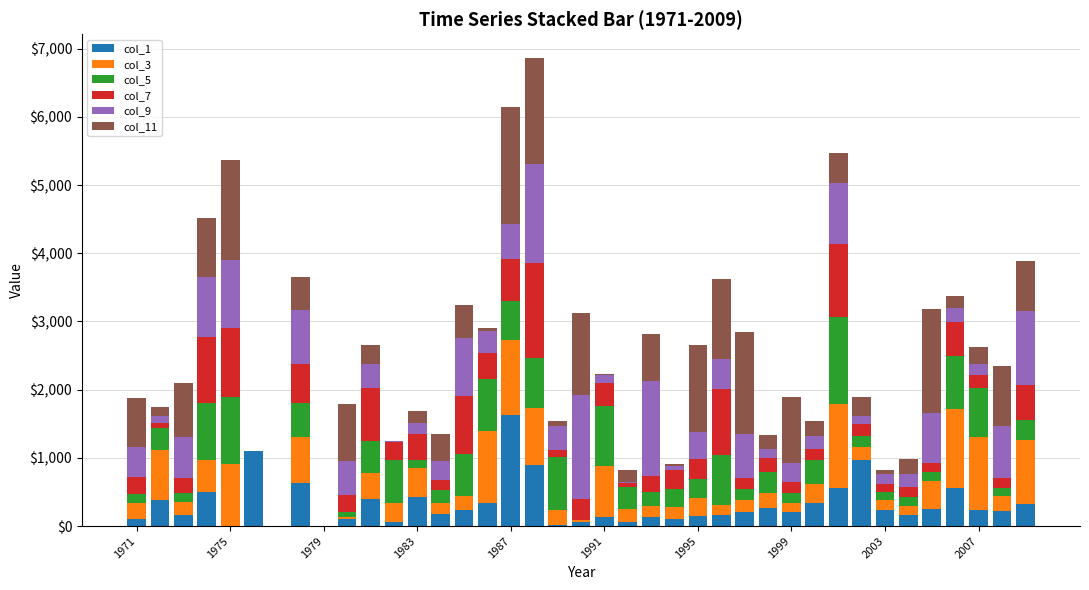

What is the sum of all col_1 values?

12450.5